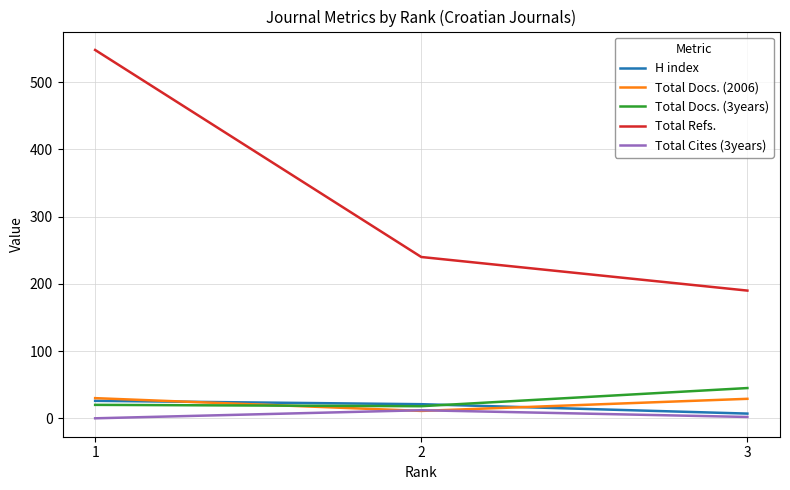

What is the maximum value shown in the chart?

548